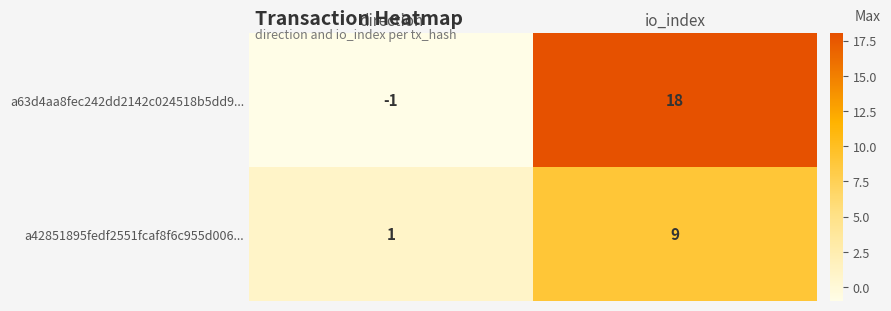

Which series changed the most between direction and io_index?

a63d4aa8fec242dd2142c024518b5dd9...